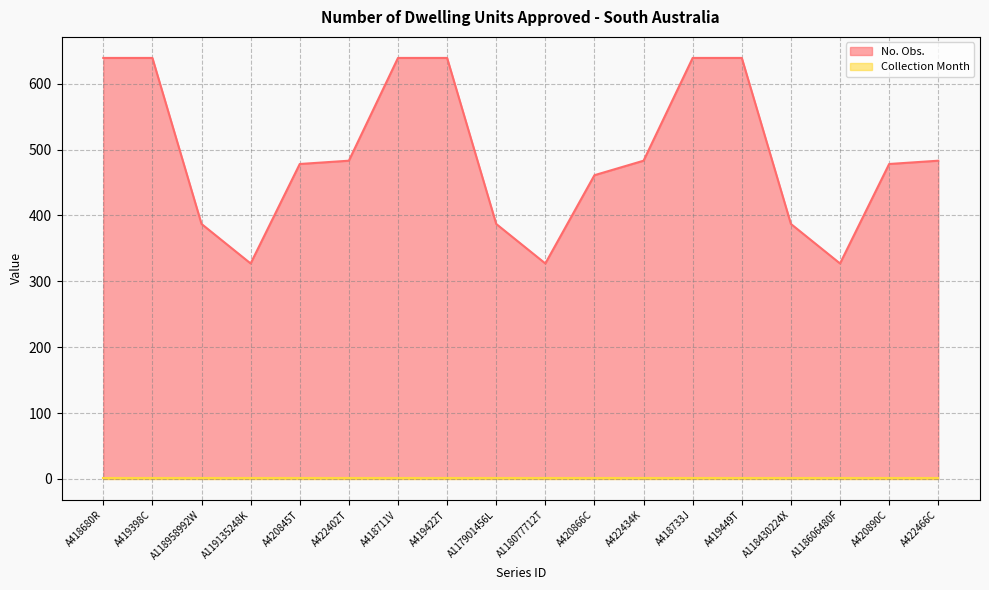

Read the value at A418733J.

639